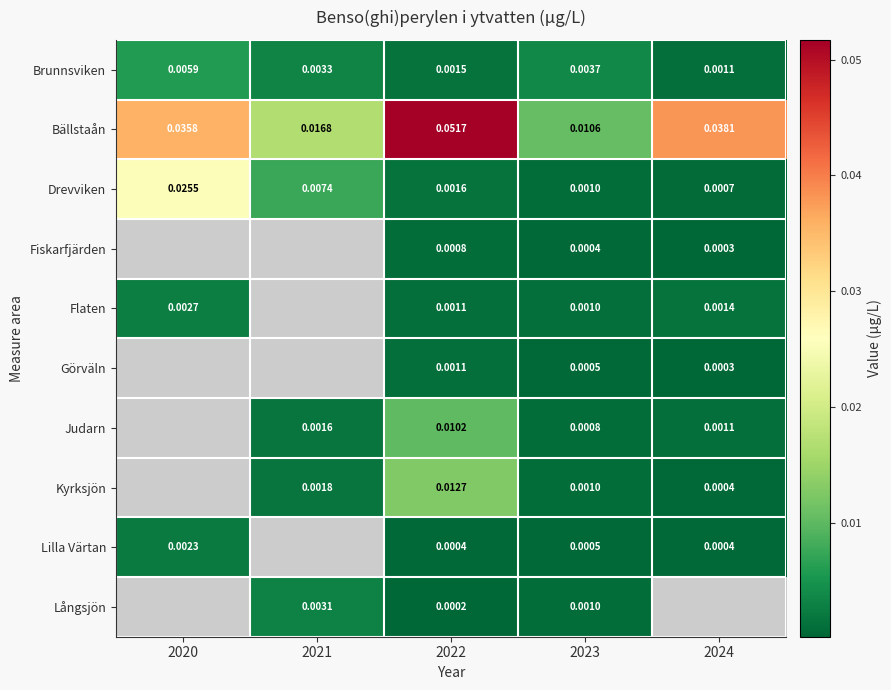

The Drevviken series shows 0.0 at 2020. True or false?

False